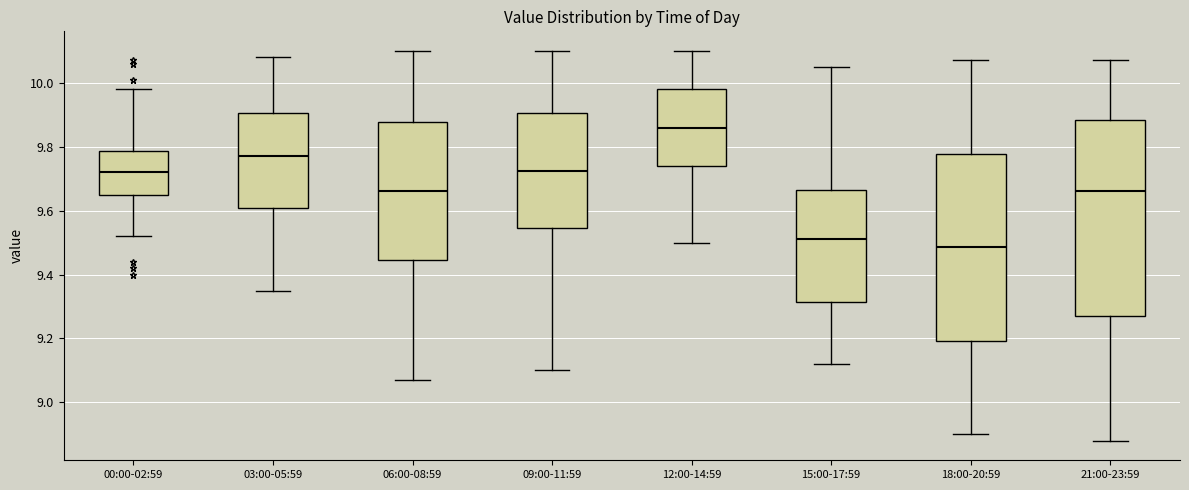

Where does the median line of the box for 03:00-05:59 sit on the y-axis? The values are not printed on the chart, so give them approximately, as read against the axis.

9.78